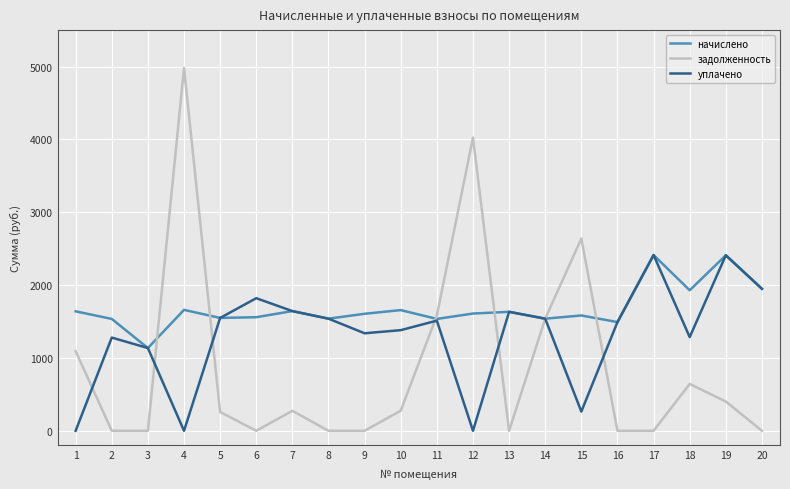

How many lines are shown in the chart?

3